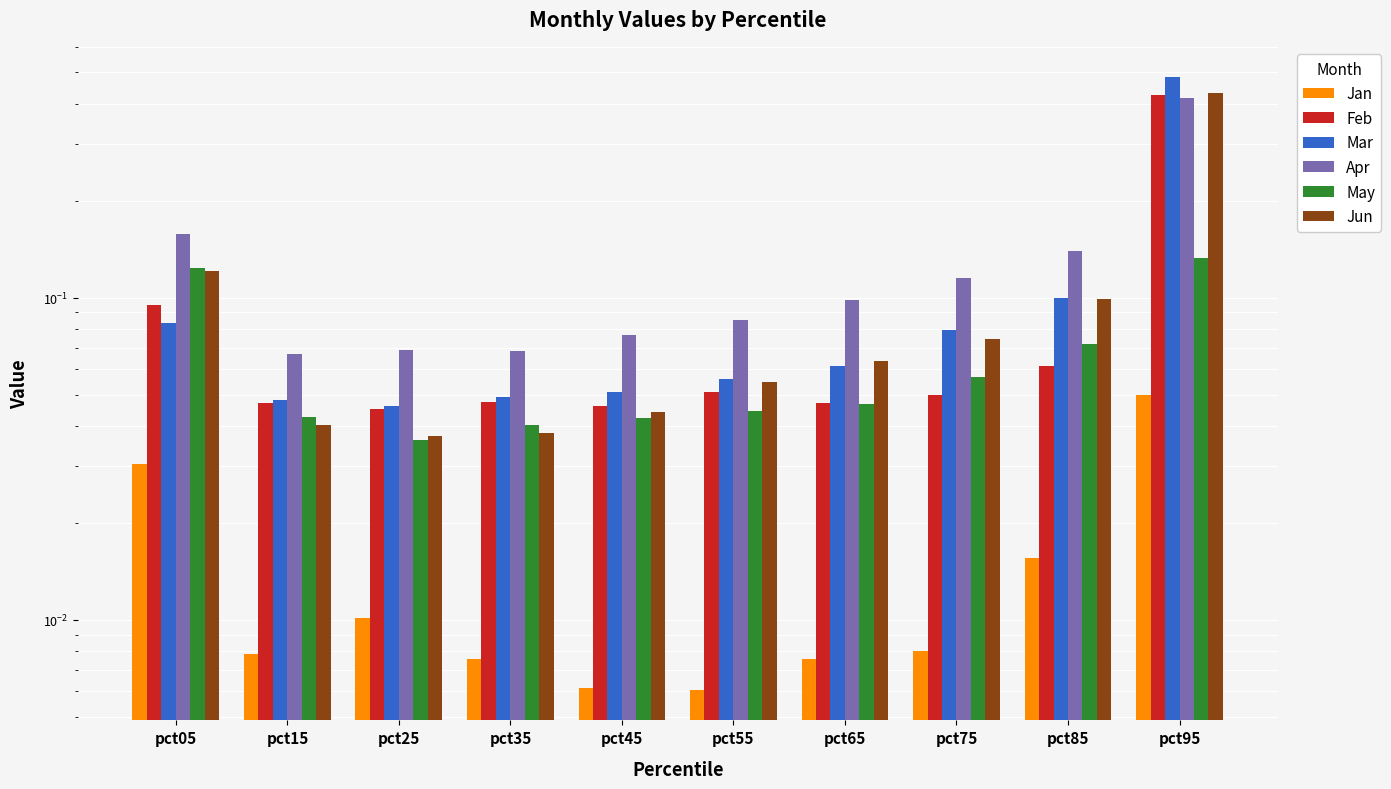

What is the value of the Jan bar at the 10th from the left?

0.1